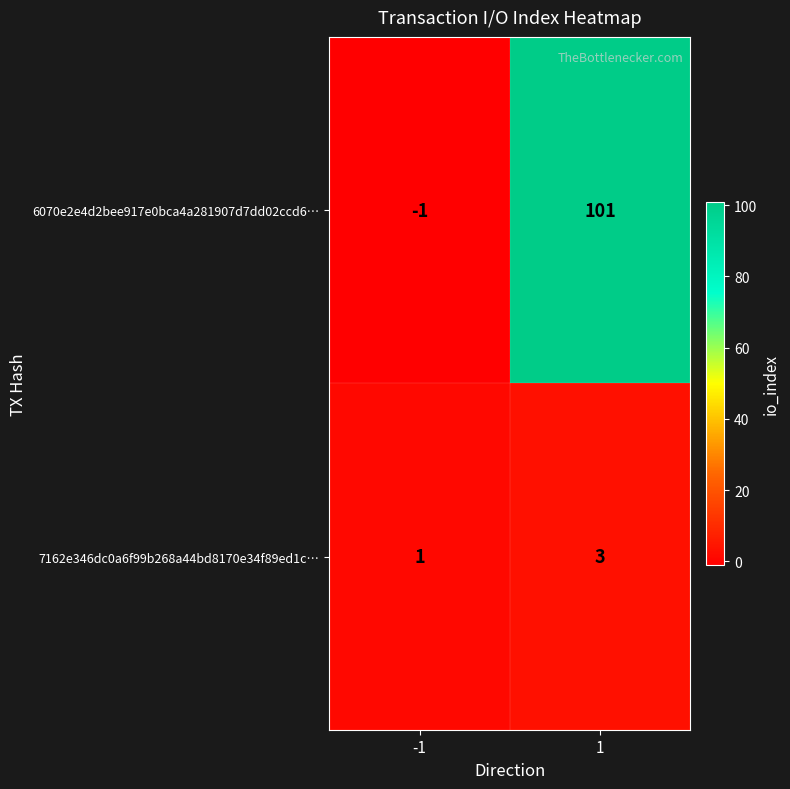

What is the spread (max minus min) of values at -1?

2